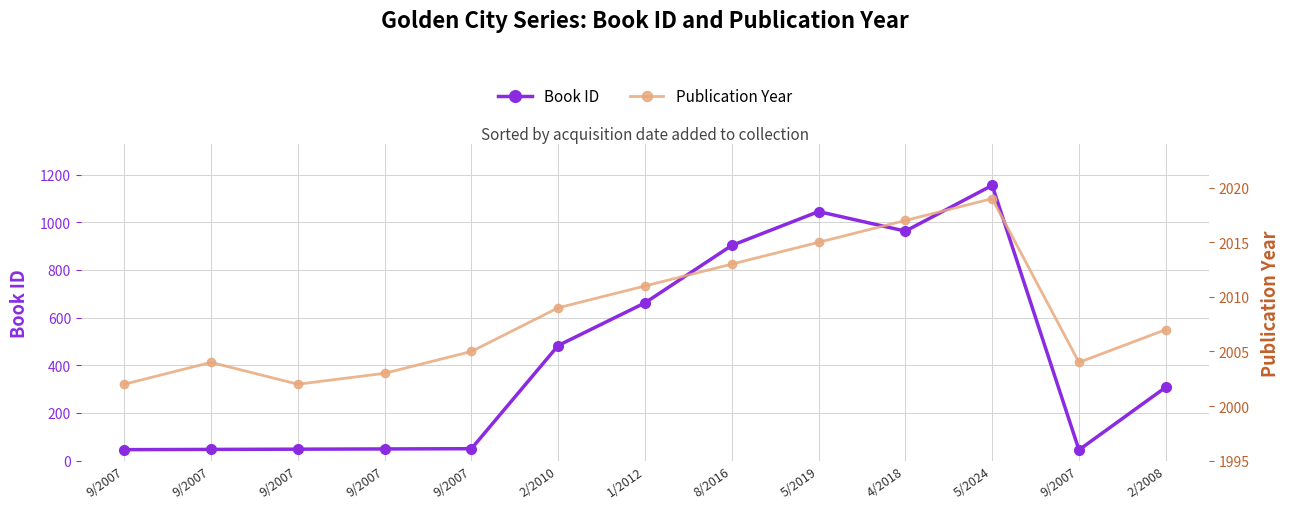

Reading left to right, list all the values displayed in this chart.

Book ID: 9/2007=46	9/2007=47	9/2007=48	9/2007=49	9/2007=50	2/2010=483	1/2012=662	8/2016=903	5/2019=1045	4/2018=963	5/2024=1155	9/2007=45	2/2008=308
Publication Year: 9/2007=2002	9/2007=2004	9/2007=2002	9/2007=2003	9/2007=2005	2/2010=2009	1/2012=2011	8/2016=2013	5/2019=2015	4/2018=2017	5/2024=2019	9/2007=2004	2/2008=2007